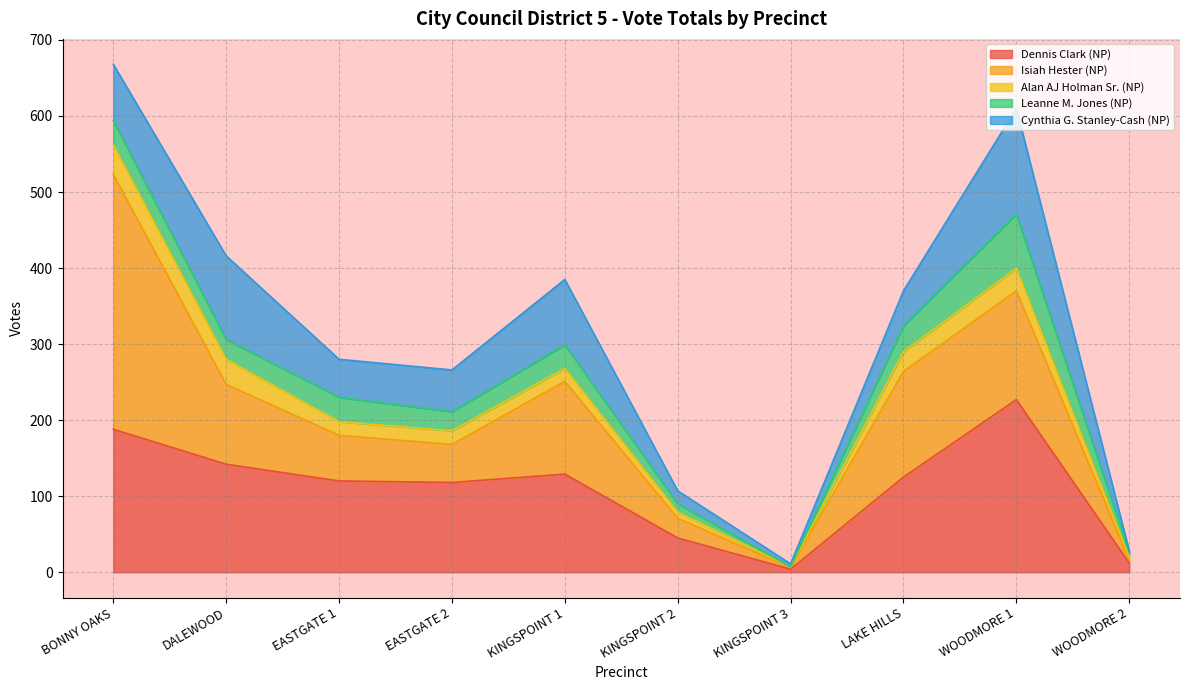

In Cynthia G. Stanley-Cash (NP), how many points are lower than both neighbors (excluding endpoints)?

2